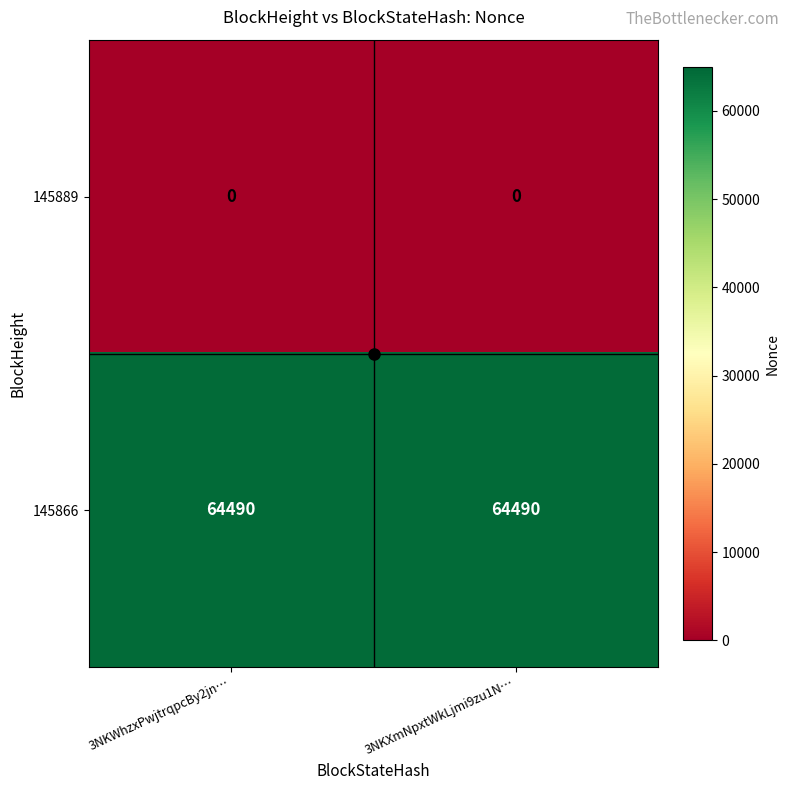

What is the total value across all series at 3NKWhzxPwjtrqpcBy2jn…?

64490